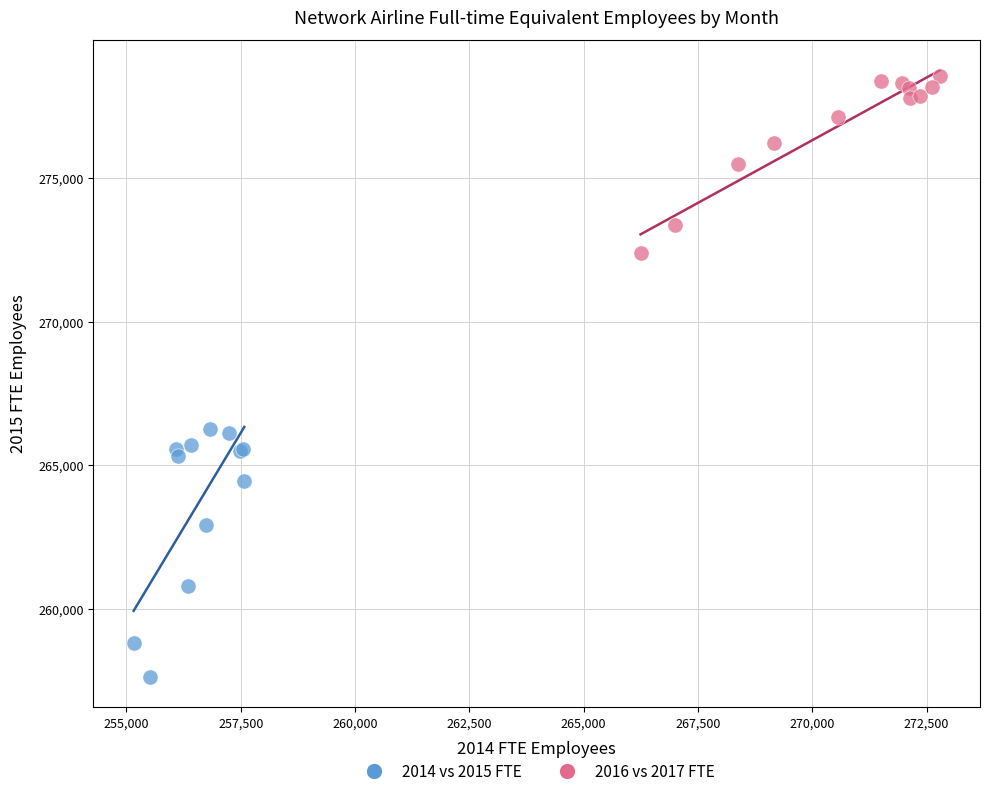

Which series reaches the minimum Y coordinate?

2014 vs 2015 FTE